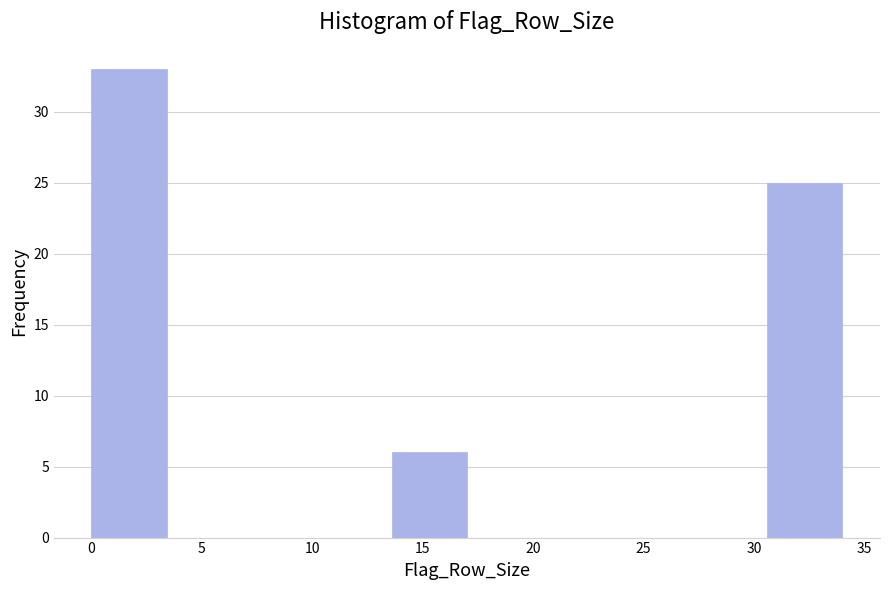

Which range on the x-axis has the tallest bar?

0.0 to 3.4